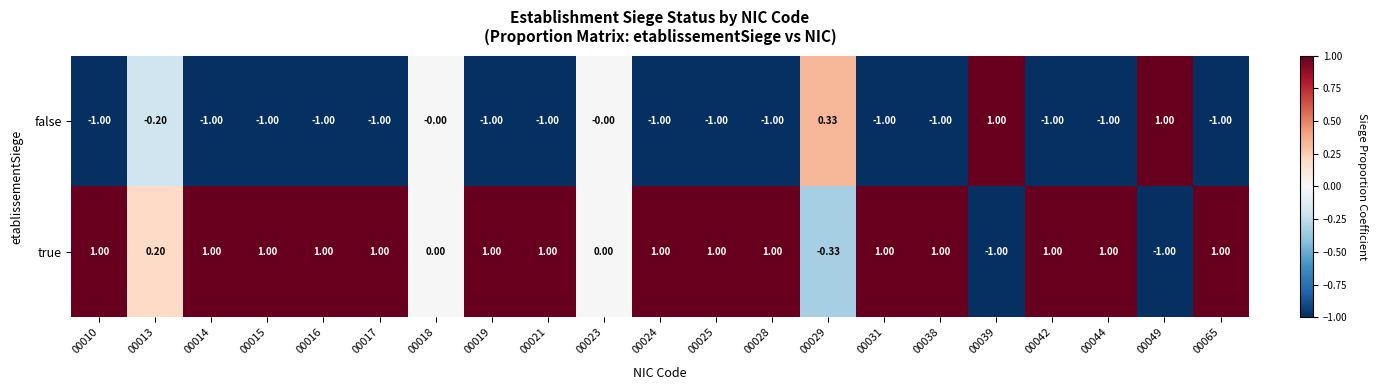

Rank the series by their average value, from highest to lowest.

true, false